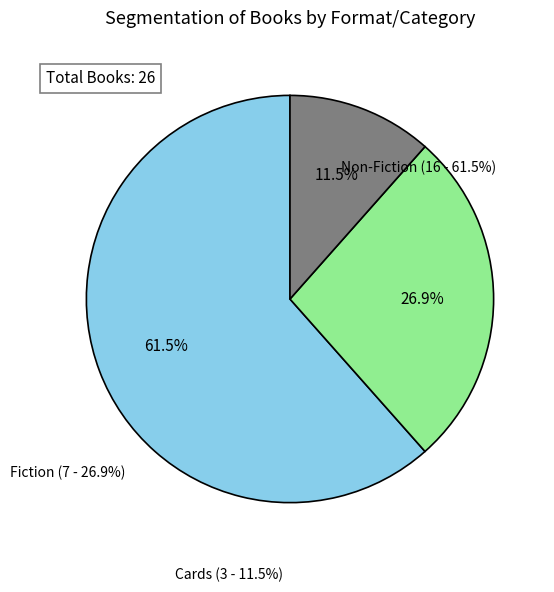

What is the ratio of the value at Fiction to the value at Non-Fiction?

0.4